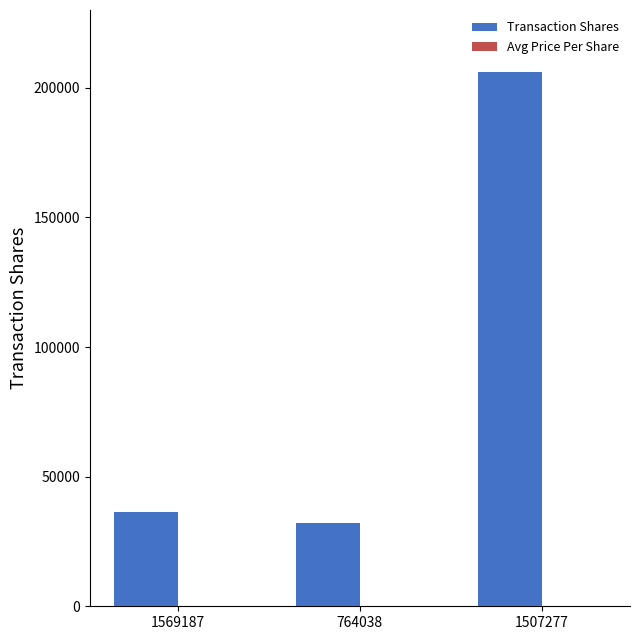

Are the bars horizontal?

No